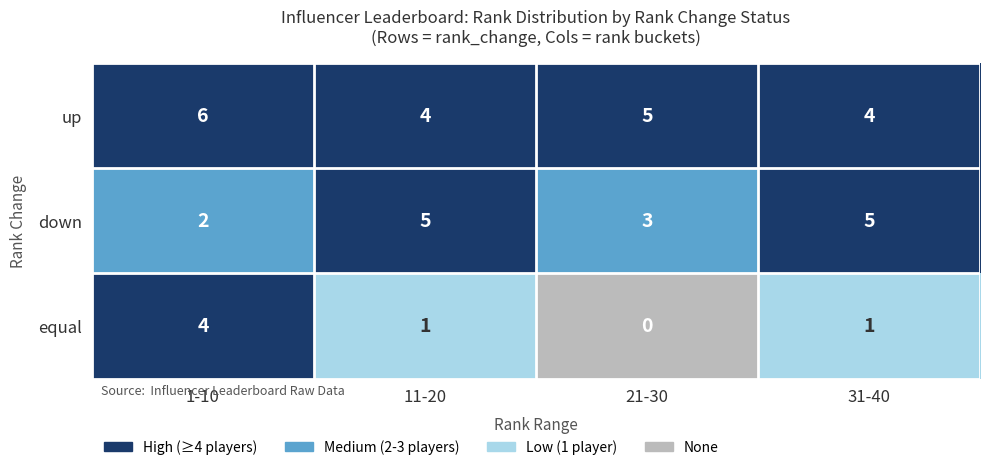

What is the spread (max minus min) of values at 1-10?

4